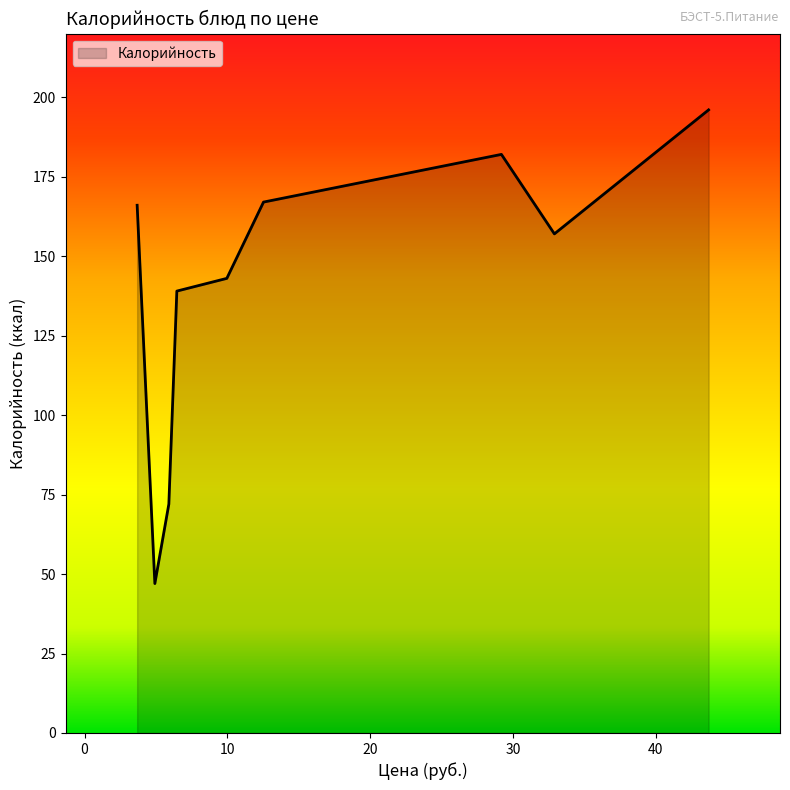

What is the sum of all values?

1269